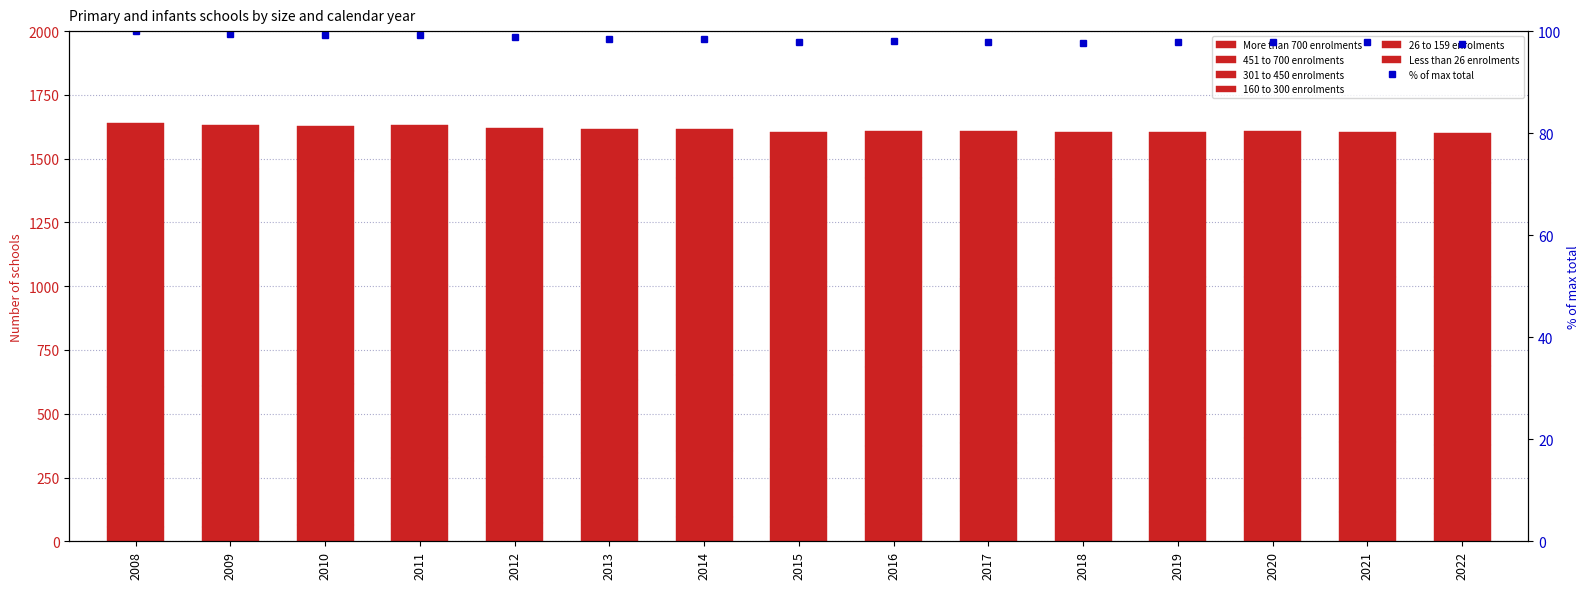

What is the sum of the 26 to 159 enrolments values at 2015 and 2008?

860